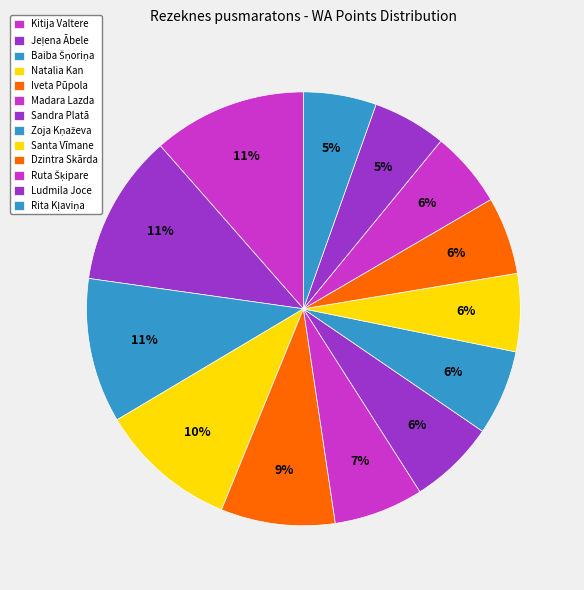

Is Natalia Kan the majority of the pie?

No